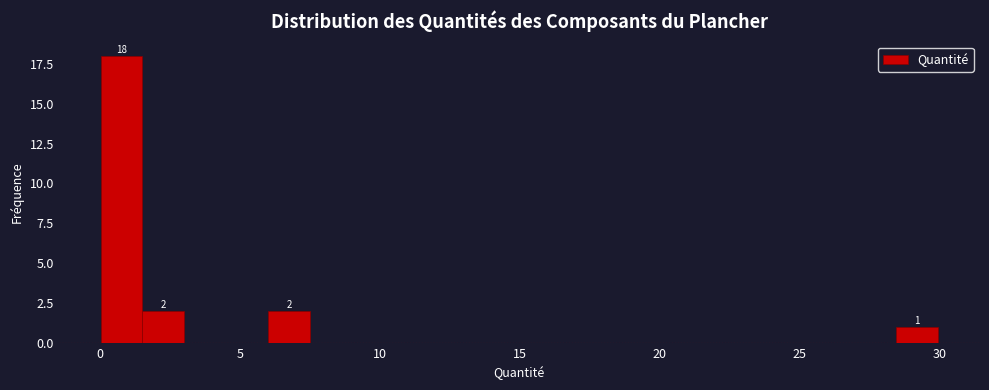

Read against the x-axis, roughly where is the centre of the tallest bar?

1.0